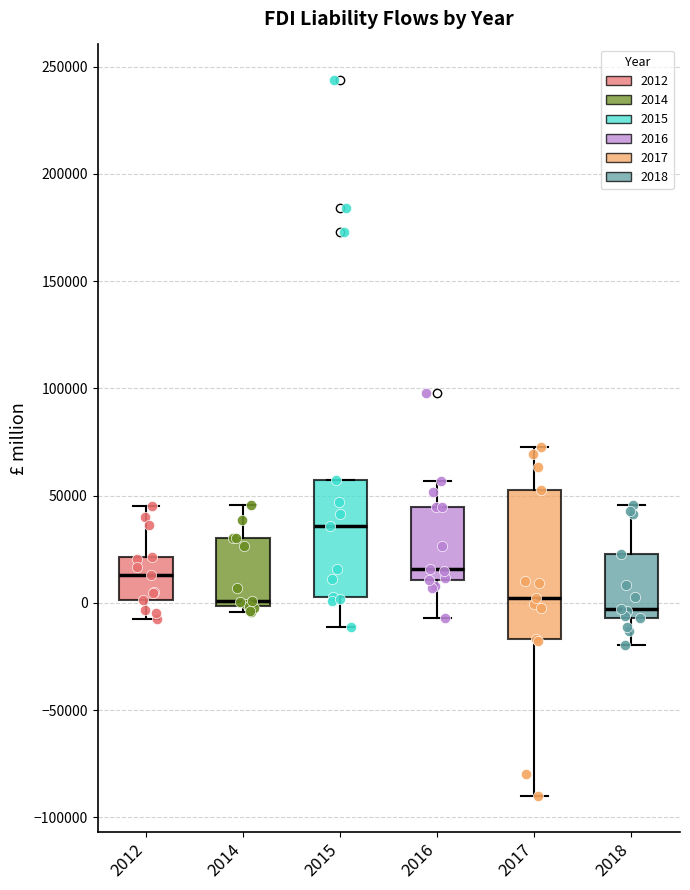

Reading left to right, transcribe this box plot: for each box, give where its median line is, the range the box spans, and where its two whiskers end, as read against the y-axis. The values are not printed on the chart, so give them approximately, as read against the axis.

2012: median 15000, box 0 to 20000, whiskers -5000 to 45000
2014: median 0 (just above the box's lower edge), box 0 to 30000, whiskers -5000 to 45000
2015: median 35000, box 5000 to 55000, whiskers -10000 to 55000
2016: median 15000, box 10000 to 45000, whiskers -5000 to 55000
2017: median 0, box -15000 to 55000, whiskers -90000 to 75000
2018: median -5000 (just above the box's lower edge), box -5000 to 25000, whiskers -20000 to 45000